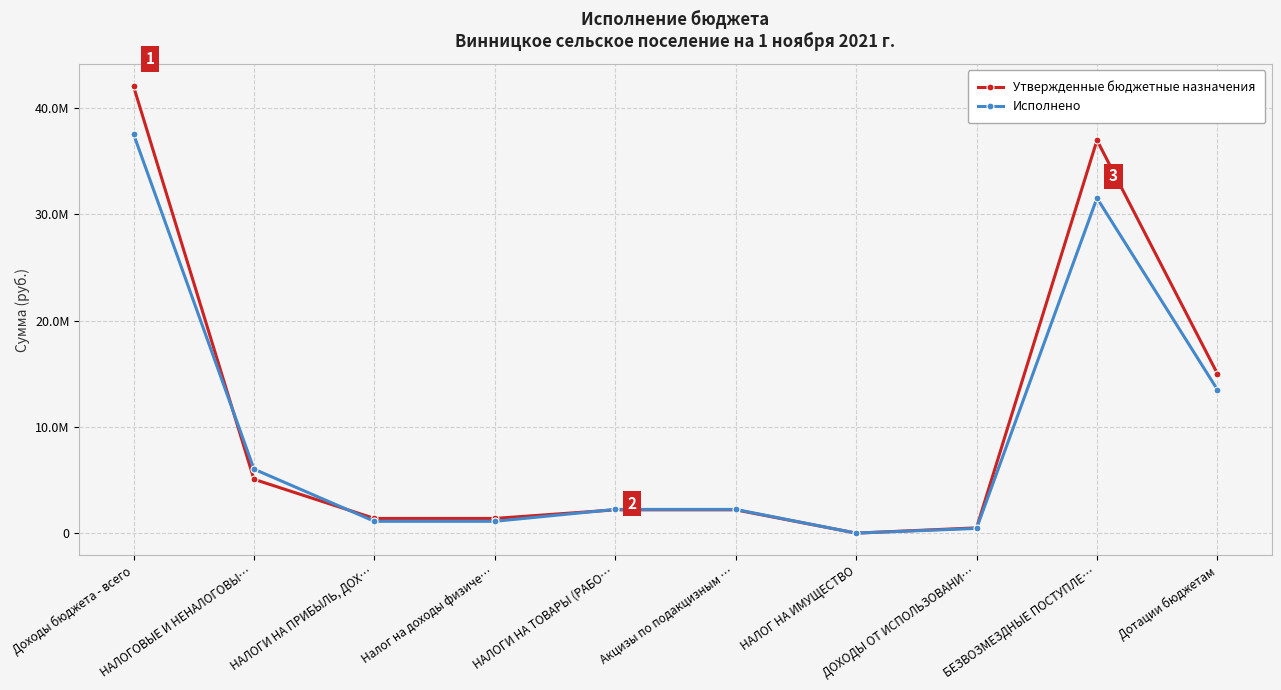

What is the sum of all Утвержденные бюджетные назначения values?

106709840.0